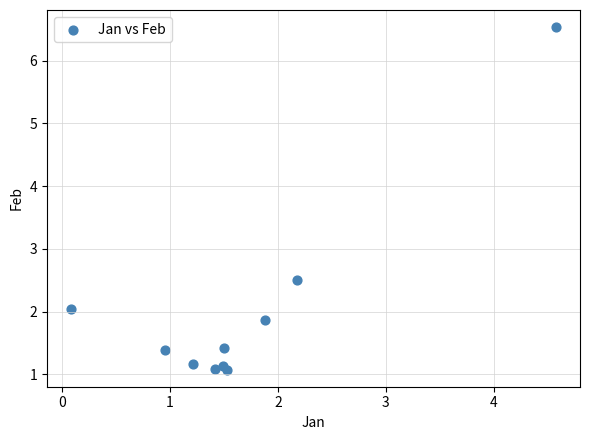

What Y value in the scatter plot is closest to 3?

2.5